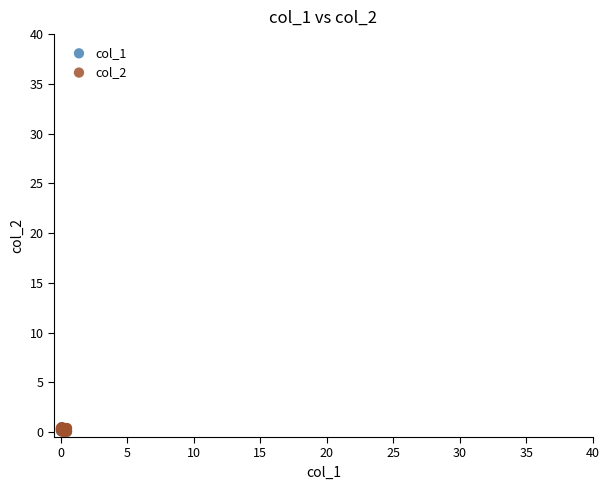

What are all the series names shown in the legend?

col_1, col_2